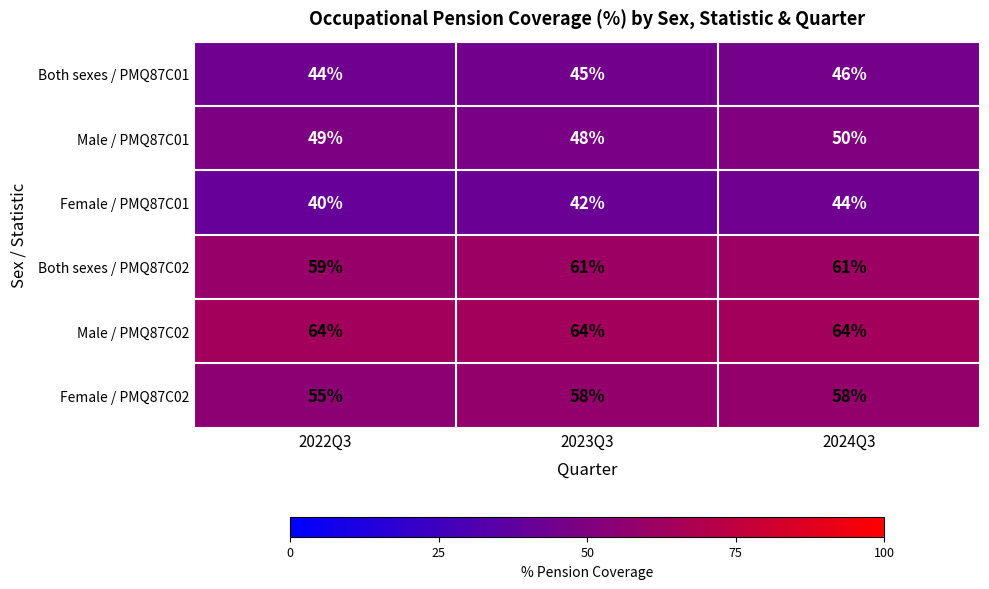

Between 2022Q3 and 2024Q3, which series saw the biggest shift?

Female / PMQ87C01